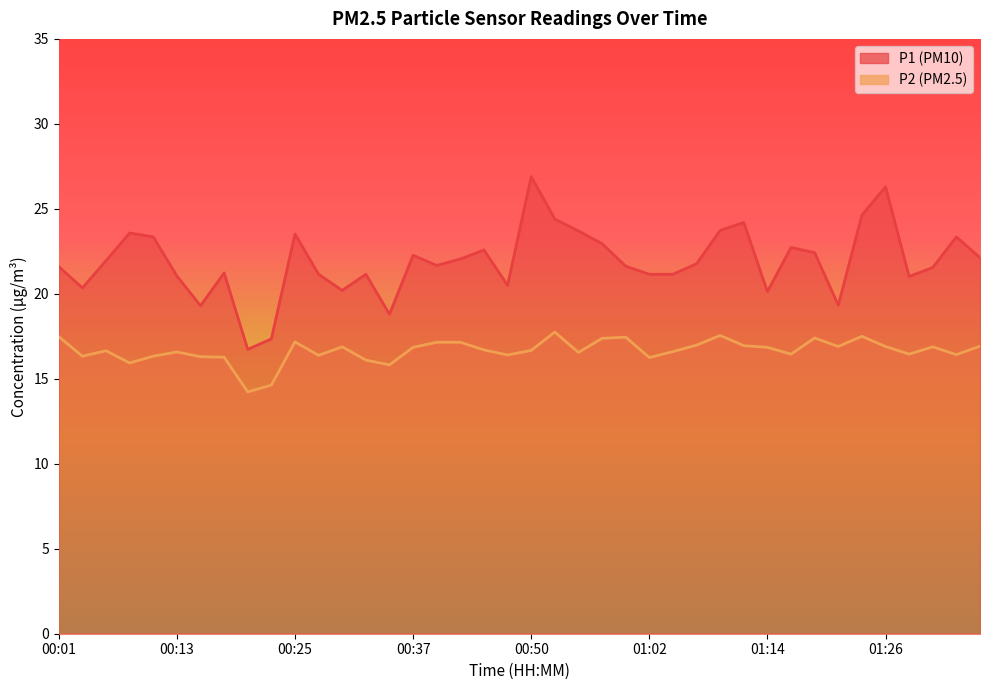

Where is P1 nearest to the value 21?

01:29